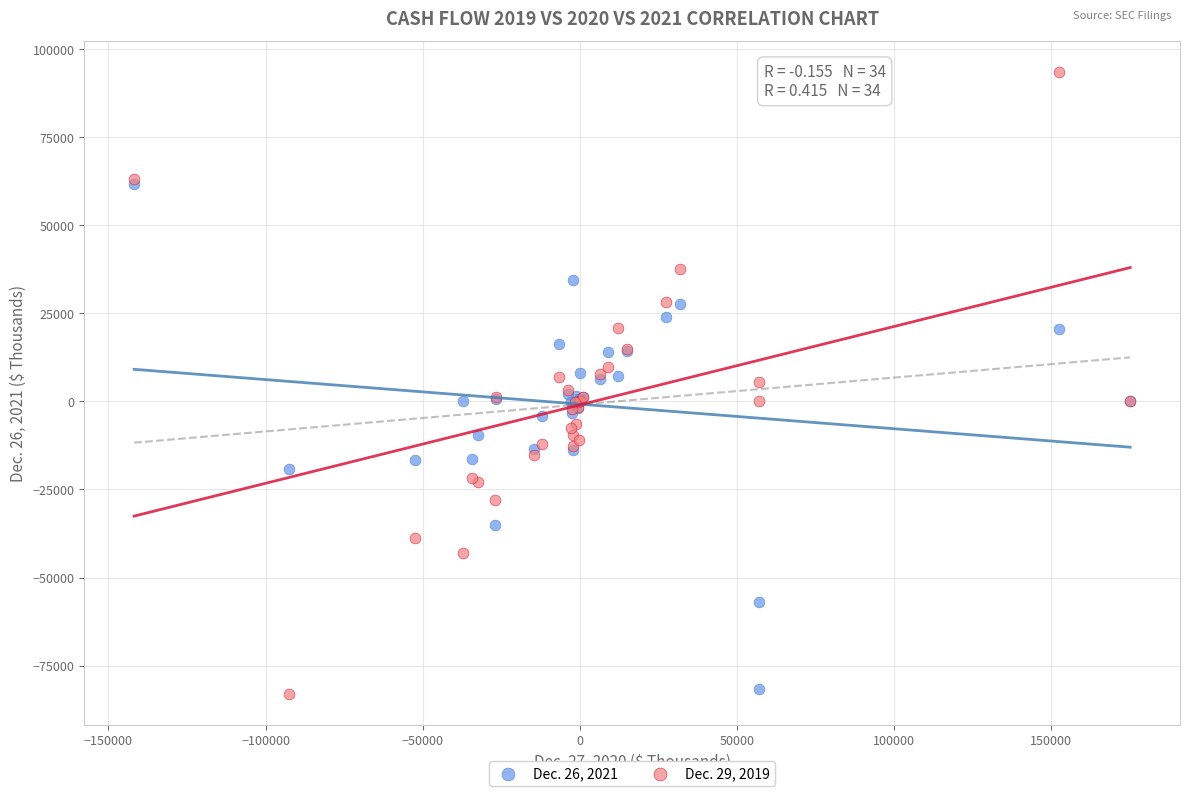

What are all the series names shown in the legend?

Dec. 26, 2021, Dec. 29, 2019